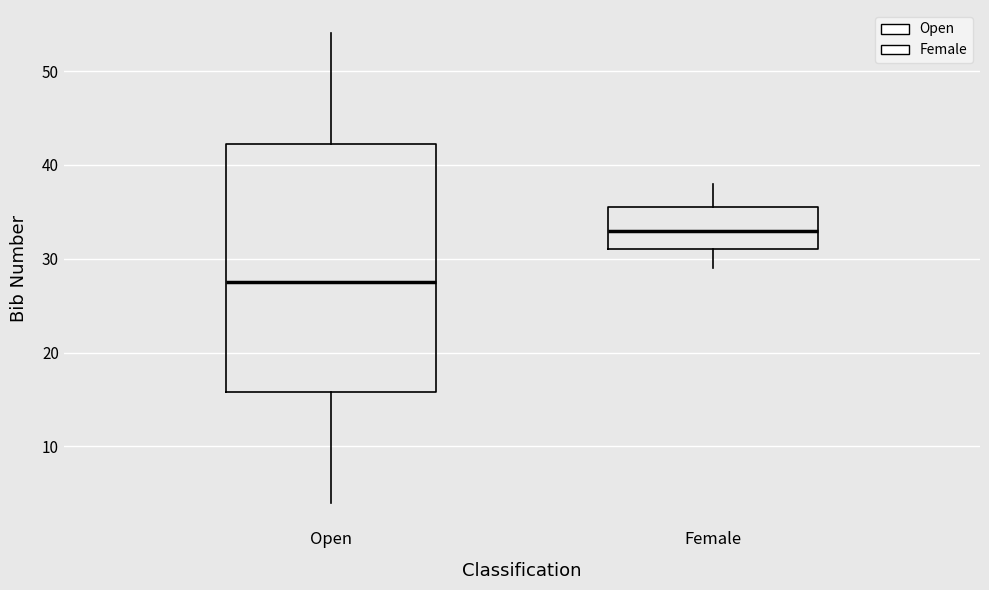

Reading left to right, read every box against the y-axis: the position of its median line, the range the box covers, and the ends of its whiskers. The values are not printed on the chart, so give them approximately, as read against the axis.

Open: median 28, box 16 to 42, whiskers 4 to 54
Female: median 33, box 31 to 36, whiskers 29 to 38